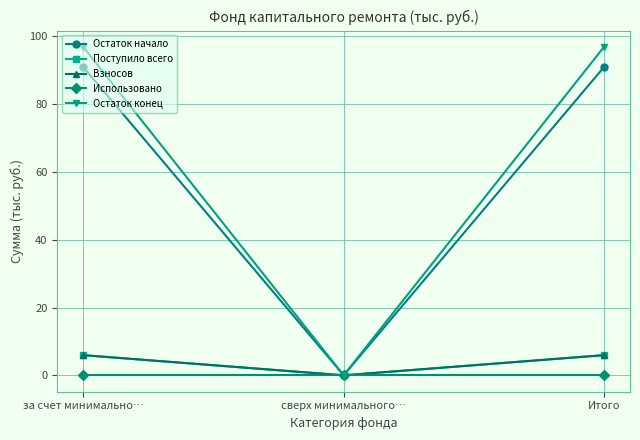

Reading left to right, extract all data points from this chart.

Остаток начало: 90.9	0.0	90.9
Поступило всего: 5.9	0.0	5.9
Взносов: 5.9	0.0	5.9
Использовано: 0.0	0.0	0.0
Остаток конец: 96.9	0.0	96.9